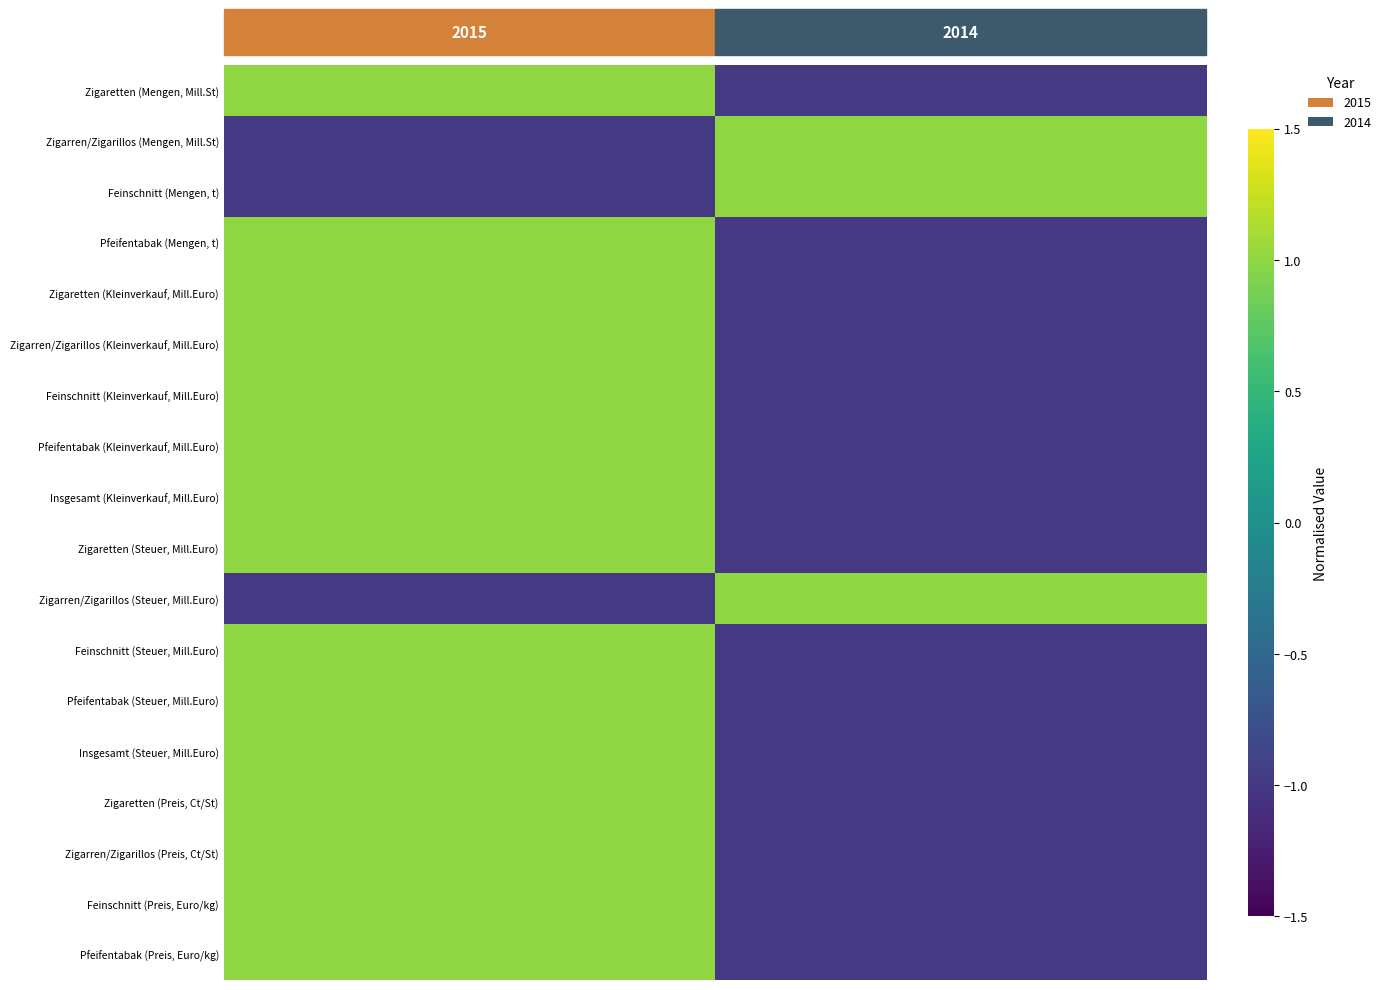

Is it true that Zigaretten (Steuer, Mill.Euro) equals -0.6 at 2014?

False